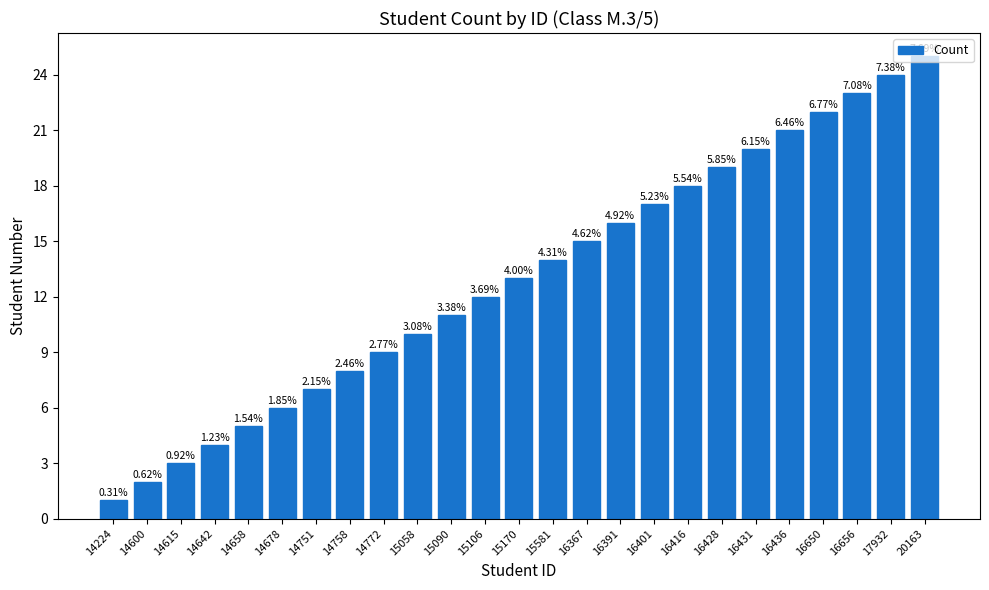

List the labels in order of value, largest first.

20163, 17932, 16656, 16650, 16436, 16431, 16428, 16416, 16401, 16391, 16367, 15581, 15170, 15106, 15090, 15058, 14772, 14758, 14751, 14678, 14658, 14642, 14615, 14600, 14224